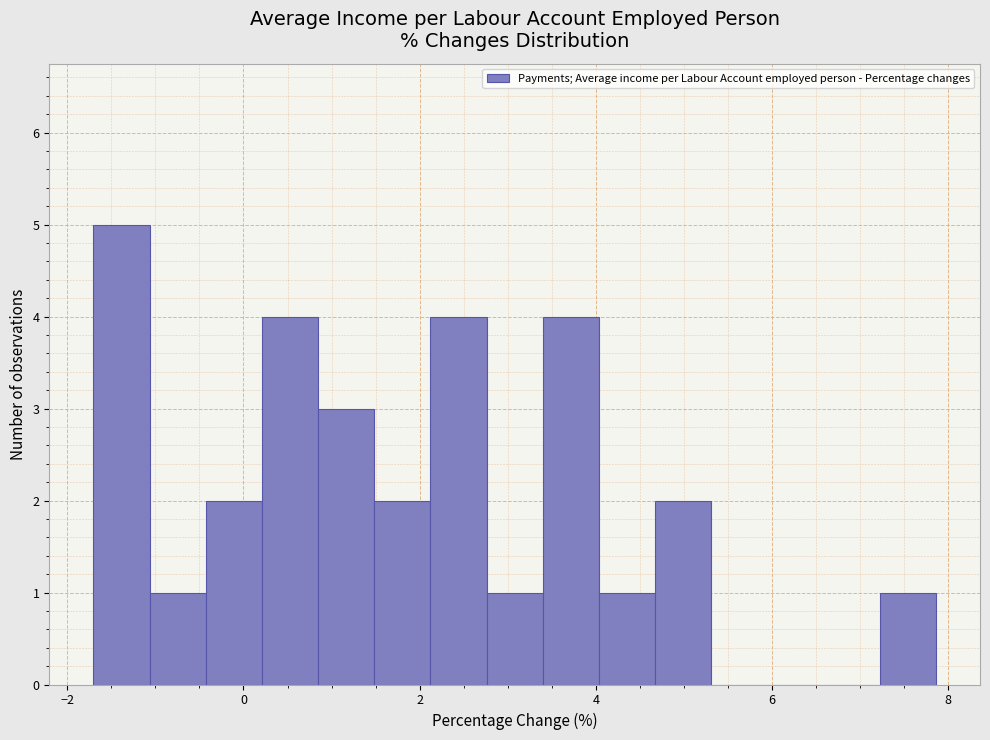

Read against the x-axis, roughly where is the centre of the tallest bar?

-1.4